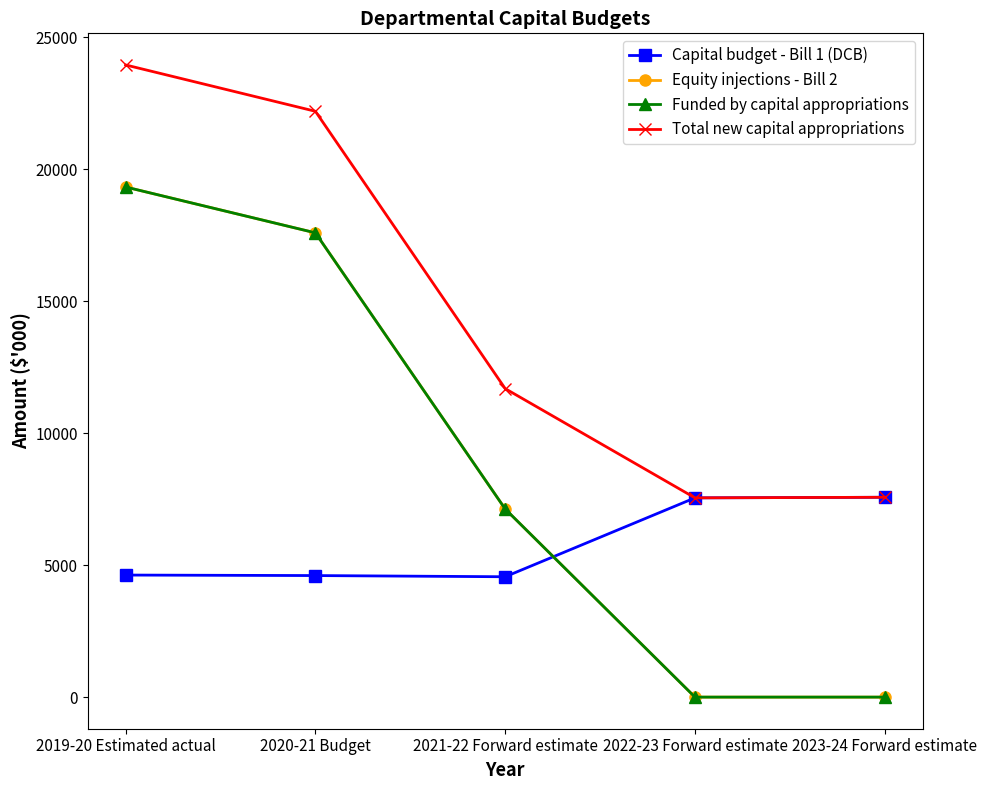

How many lines are shown in the chart?

4